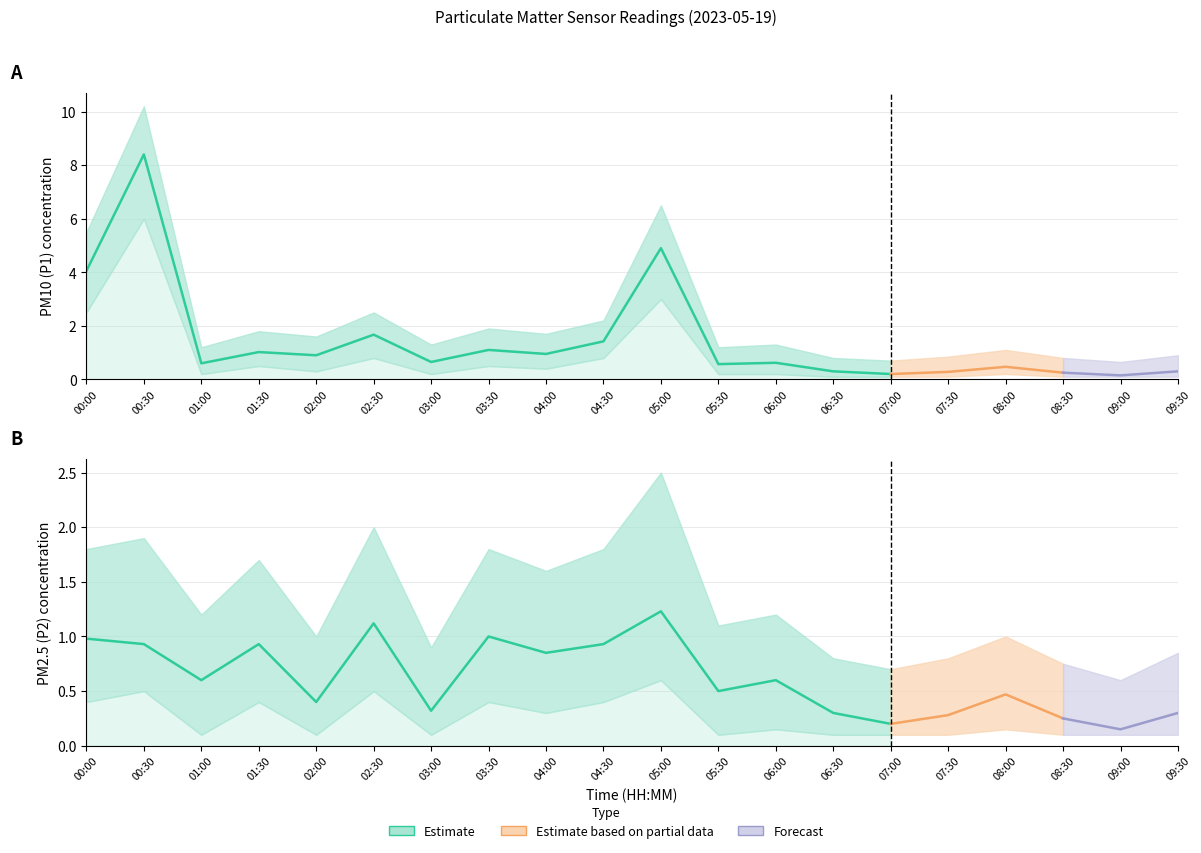

Which series has the largest range (max minus min)?

P1_upper